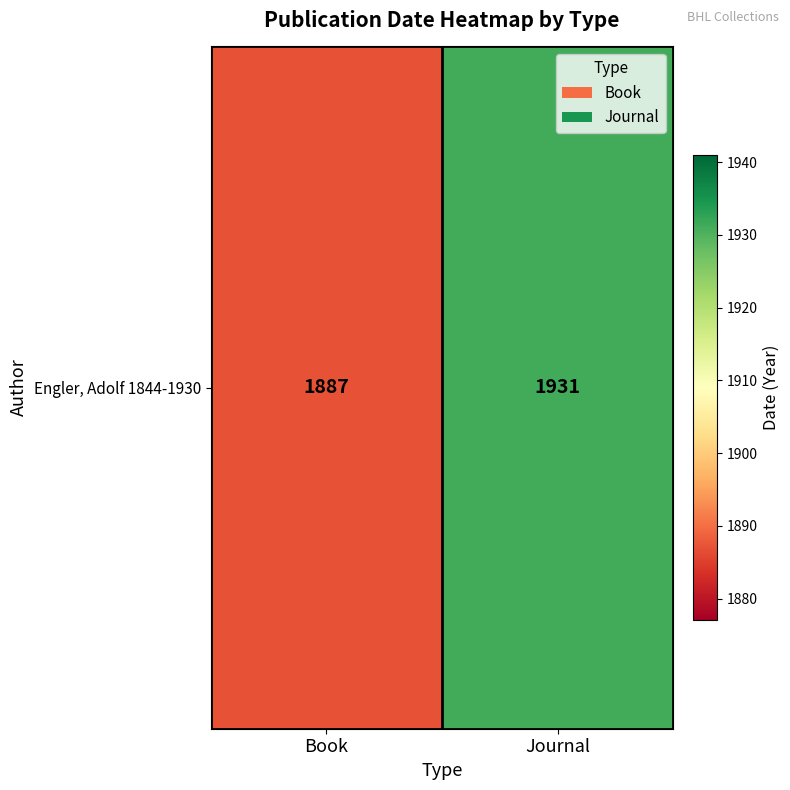

Which label corresponds to the smallest value in the chart?

Book